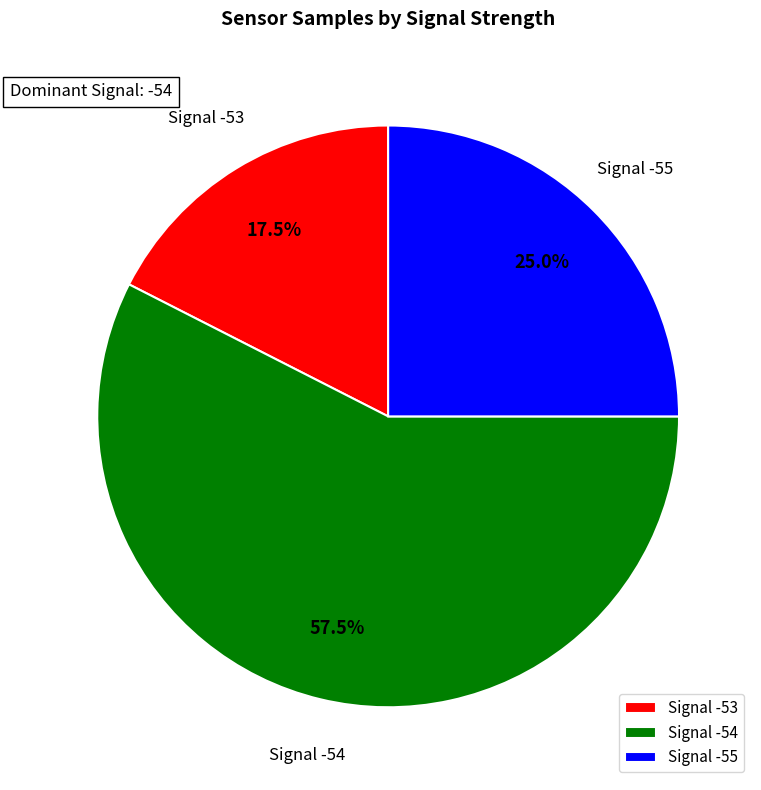

What is the ratio of the value at Signal -53 to the value at Signal -55?

0.7